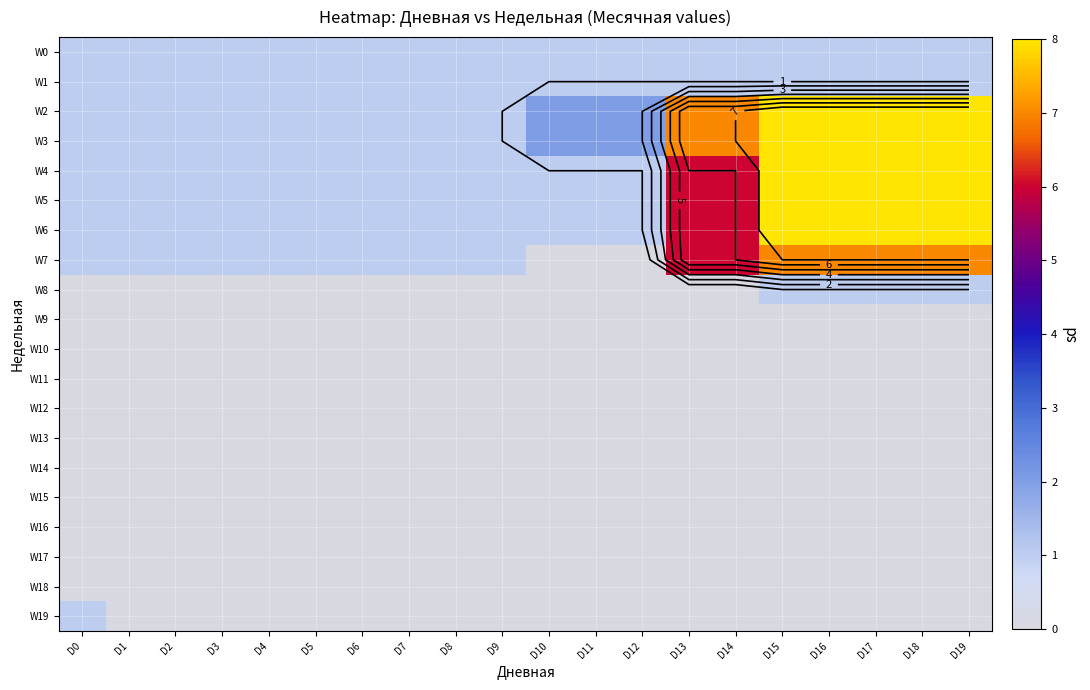

The W14 series shows 0 at D4. True or false?

True